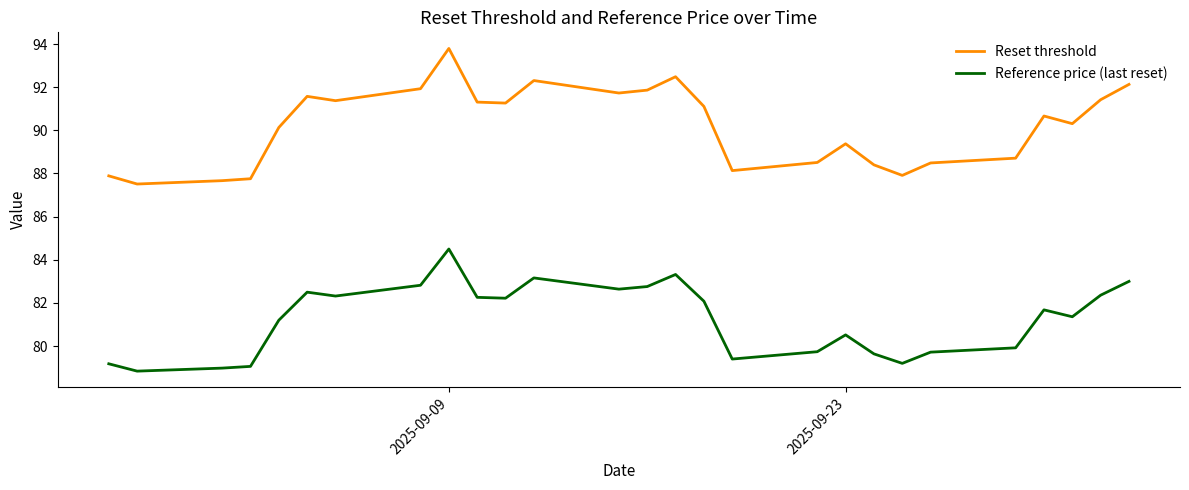

True or false: Reset threshold and Reference price (last reset) intersect in this chart.

False